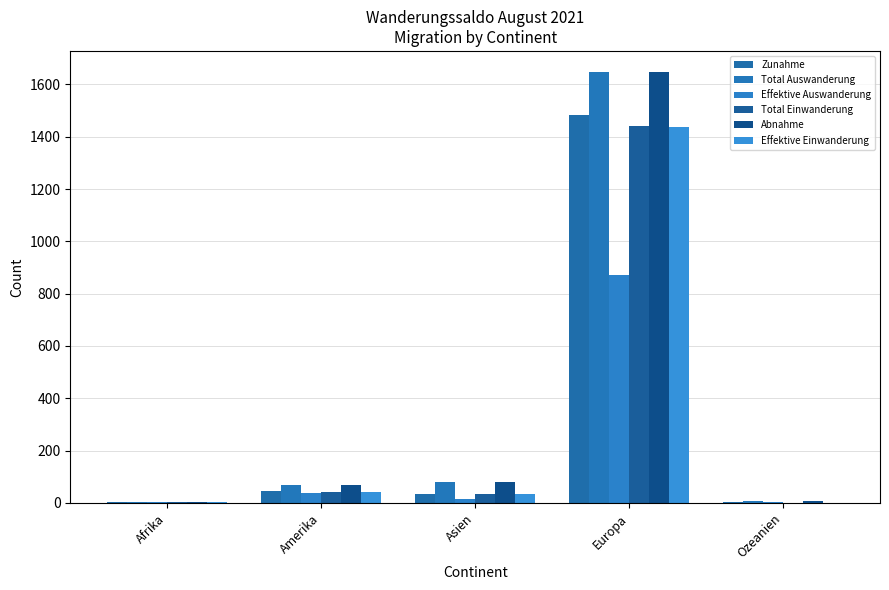

Which series has the largest total across all categories?

Total Auswanderung